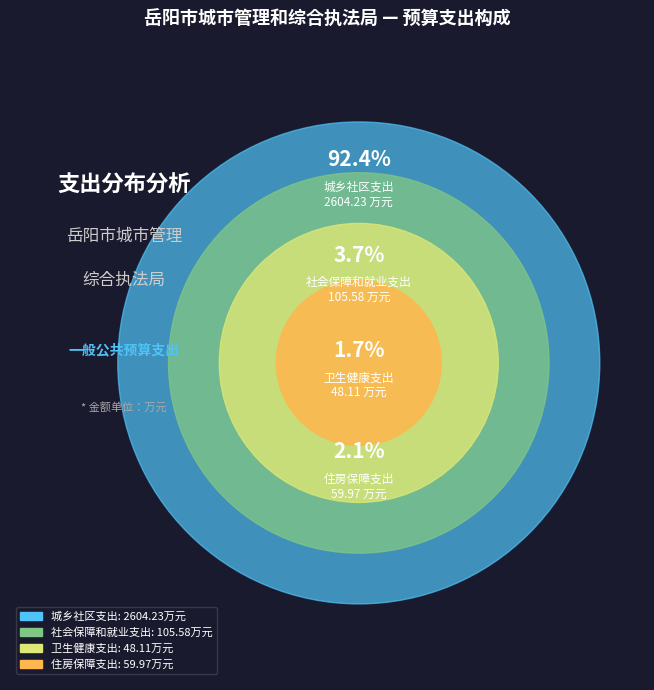

Rank the categories by value from highest to lowest.

城乡社区支出, 社会保障和就业支出, 住房保障支出, 卫生健康支出